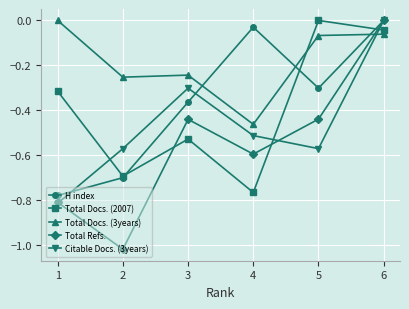

The value of Citable Docs. (3years) at 3 is -0.3. True or false?

True